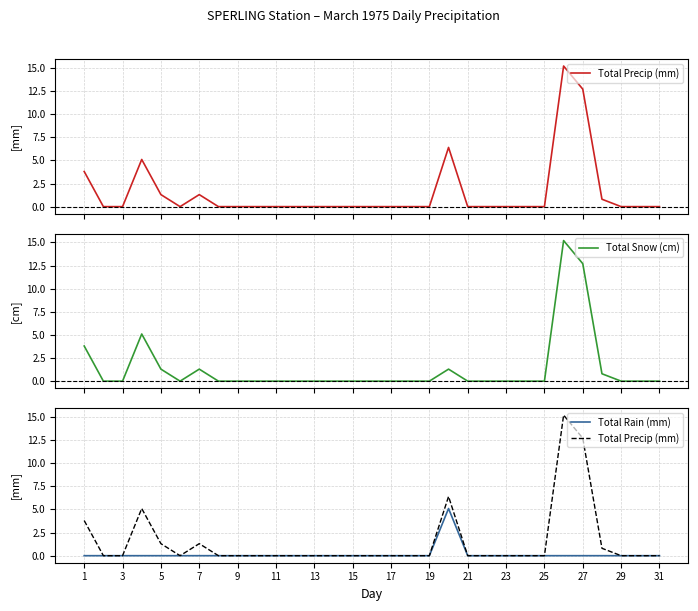

Which category has the lowest value in the Total Precip (mm) series?

3